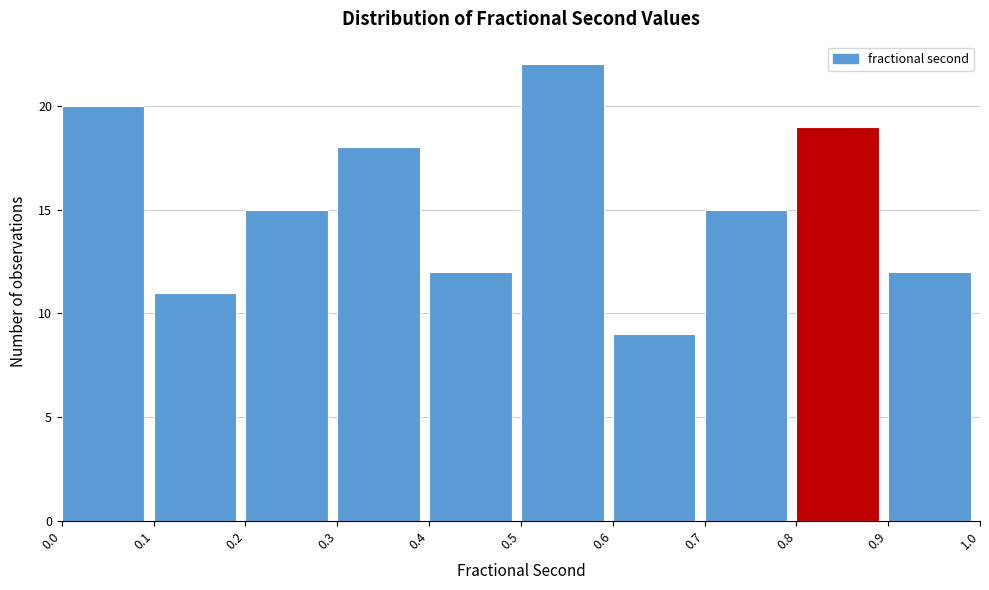

What is the height of the bar covering 0.1 to 0.2 on the x-axis? The values are not printed on the chart, so give them approximately, as read against the axis.

11